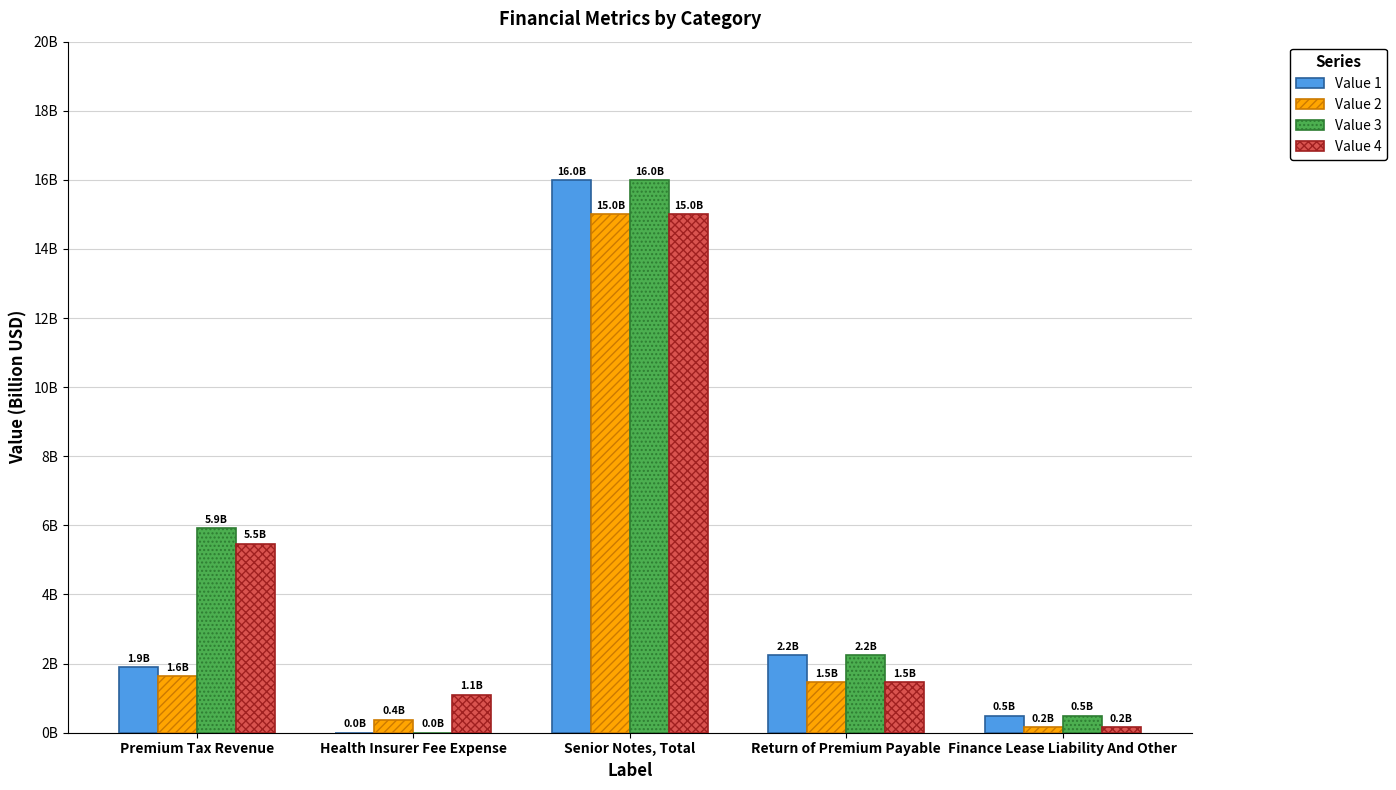

Reading left to right, transcribe all the data shown in this chart.

Value 1: Premium Tax Revenue=1.9	Health Insurer Fee Expense=0.0	Senior Notes, Total=16.0	Return of Premium Payable=2.2	Finance Lease Liability And Other=0.5
Value 2: Premium Tax Revenue=1.6	Health Insurer Fee Expense=0.4	Senior Notes, Total=15.0	Return of Premium Payable=1.5	Finance Lease Liability And Other=0.2
Value 3: Premium Tax Revenue=5.9	Health Insurer Fee Expense=0.0	Senior Notes, Total=16.0	Return of Premium Payable=2.2	Finance Lease Liability And Other=0.5
Value 4: Premium Tax Revenue=5.5	Health Insurer Fee Expense=1.1	Senior Notes, Total=15.0	Return of Premium Payable=1.5	Finance Lease Liability And Other=0.2